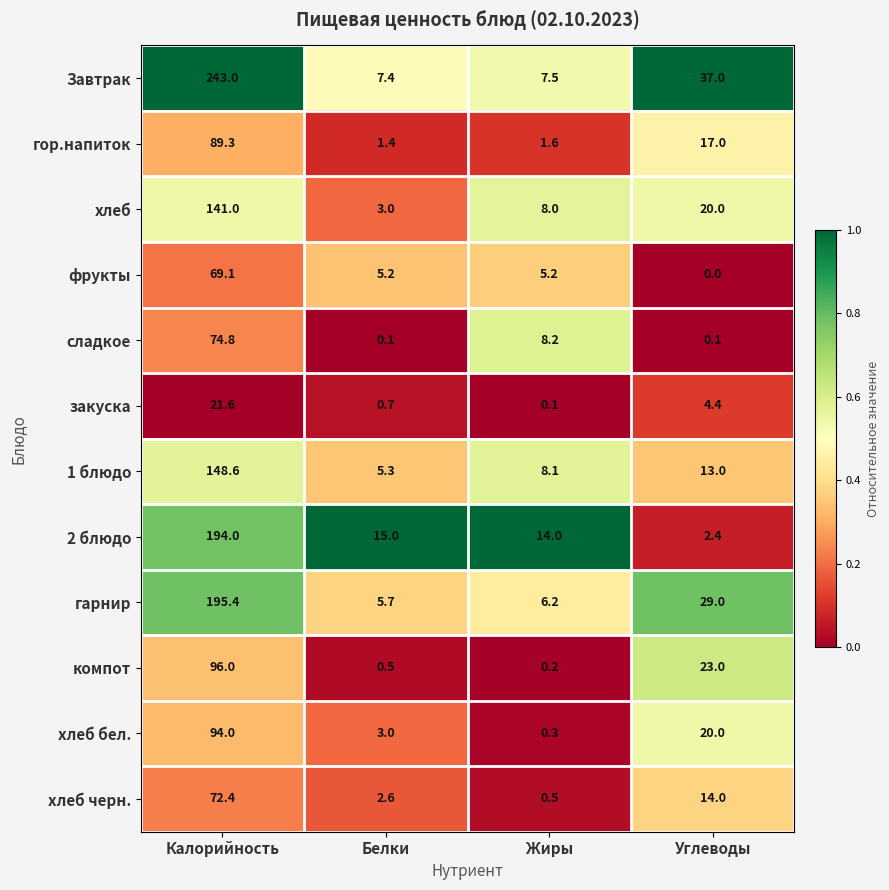

How many categories are shown in the chart?

4